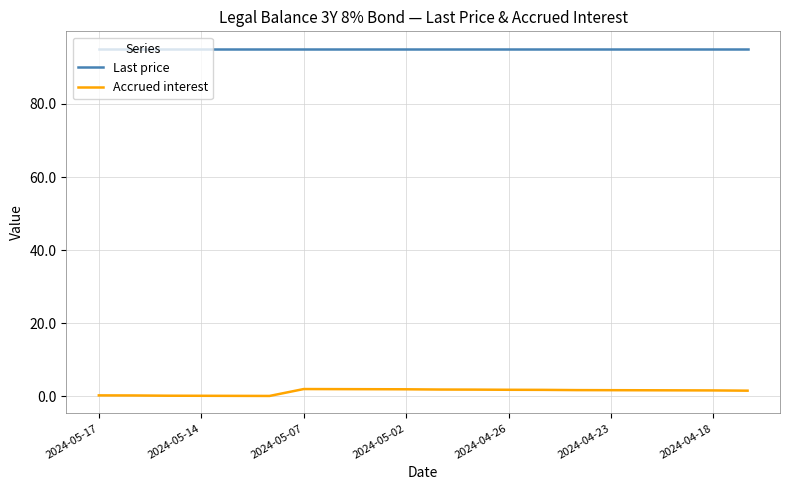

What is the difference between the maximum and second lowest values in the Accrued interest series?

1.9